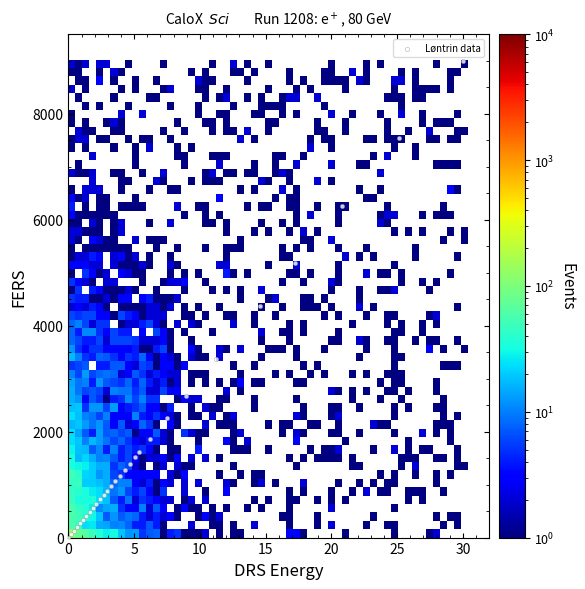

What Y value in the scatter plot is closest to 4500?

4366.6